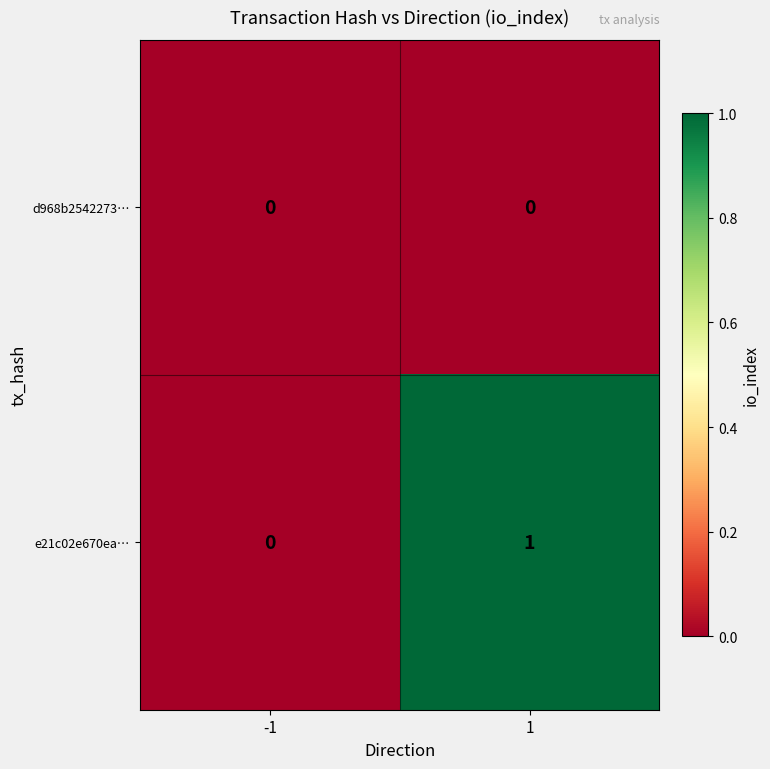

Reading right to left, list all the values displayed in this chart.

d968b2542273…: 0	0
e21c02e670ea…: 1	0